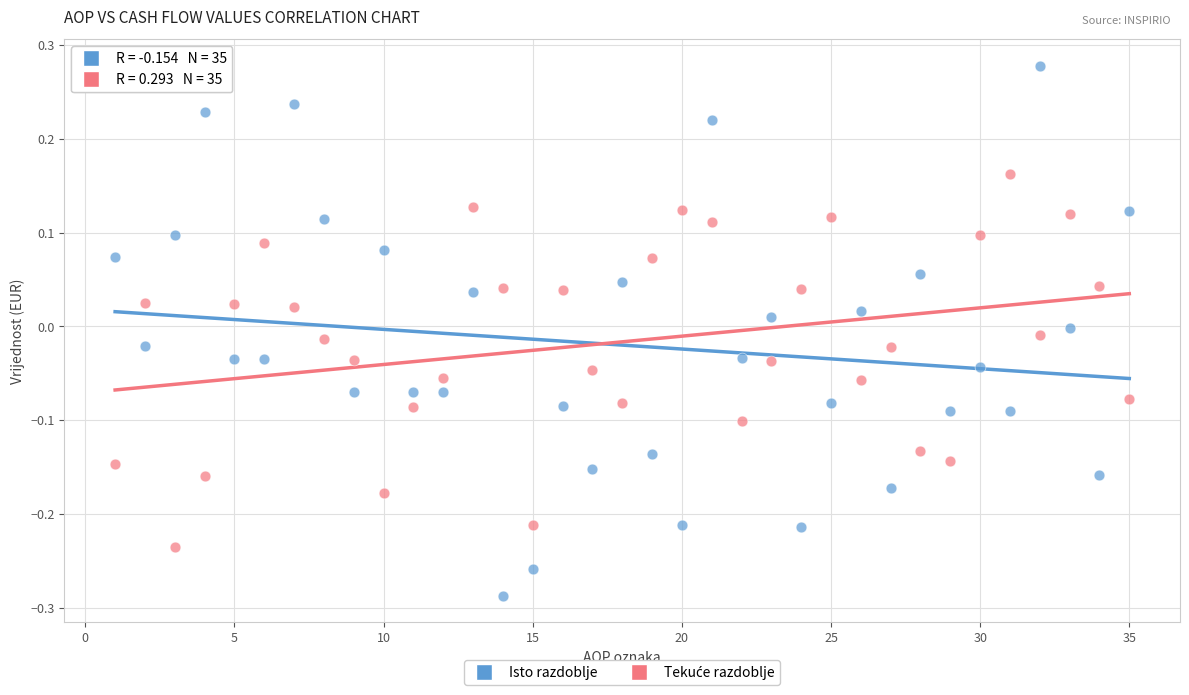

Which series has the largest Y range (max minus min)?

Isto razdoblje